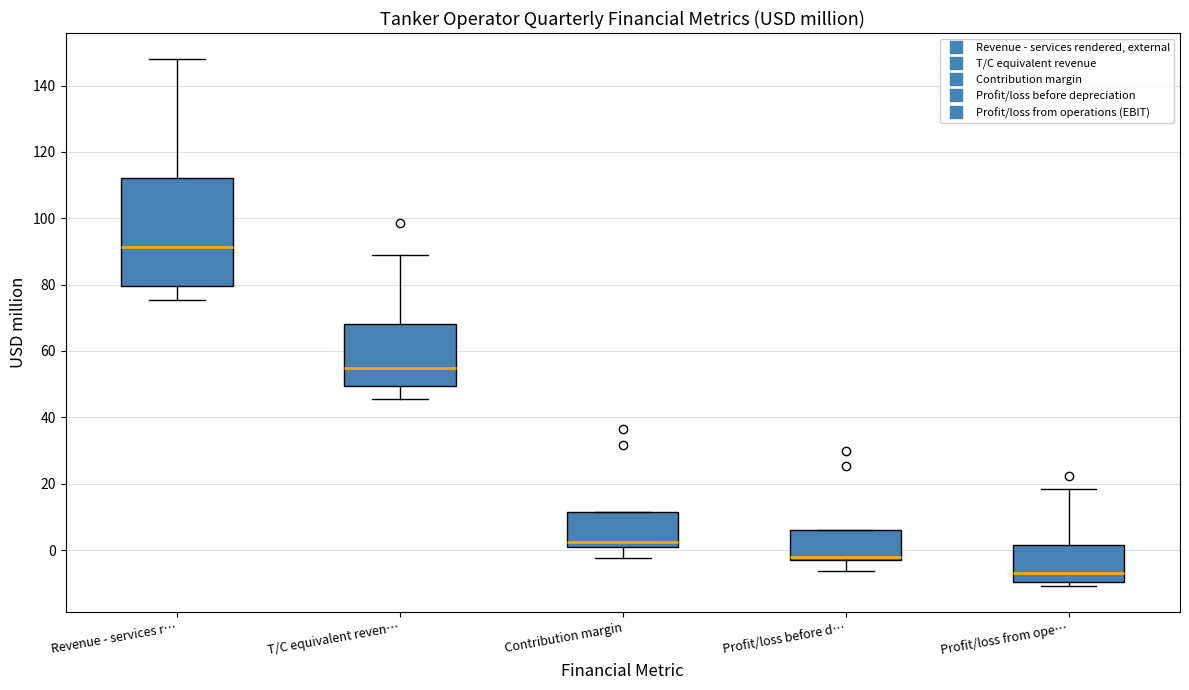

Reading left to right, transcribe this box plot: for each box, give where its median line is, the range the box spans, and where its two whiskers end, as read against the y-axis. The values are not printed on the chart, so give them approximately, as read against the axis.

Revenue - services r…: median 92, box 80 to 112, whiskers 76 to 148
T/C equivalent reven…: median 54, box 50 to 68, whiskers 46 to 90
Contribution margin: median 2, box 0 to 12, whiskers -2 to 12
Profit/loss before d…: median -2 (just above the box's lower edge), box -2 to 6, whiskers -6 to 6
Profit/loss from ope…: median -8, box -10 to 2, whiskers -10 (just below the box's lower edge) to 18